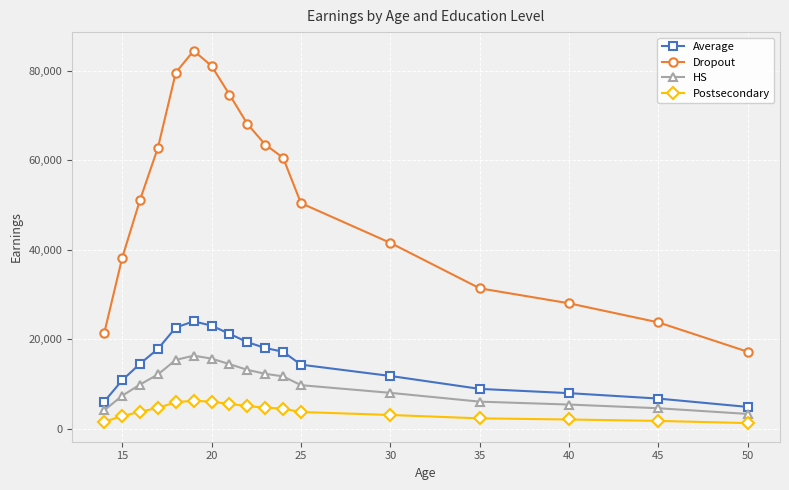

True or false: Average and Dropout intersect in this chart.

False